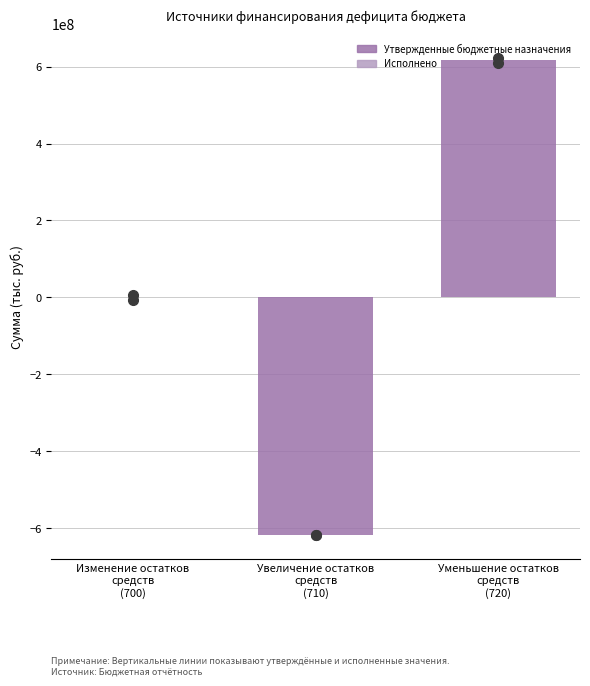

What is the maximum value shown in the chart?

616366697.1